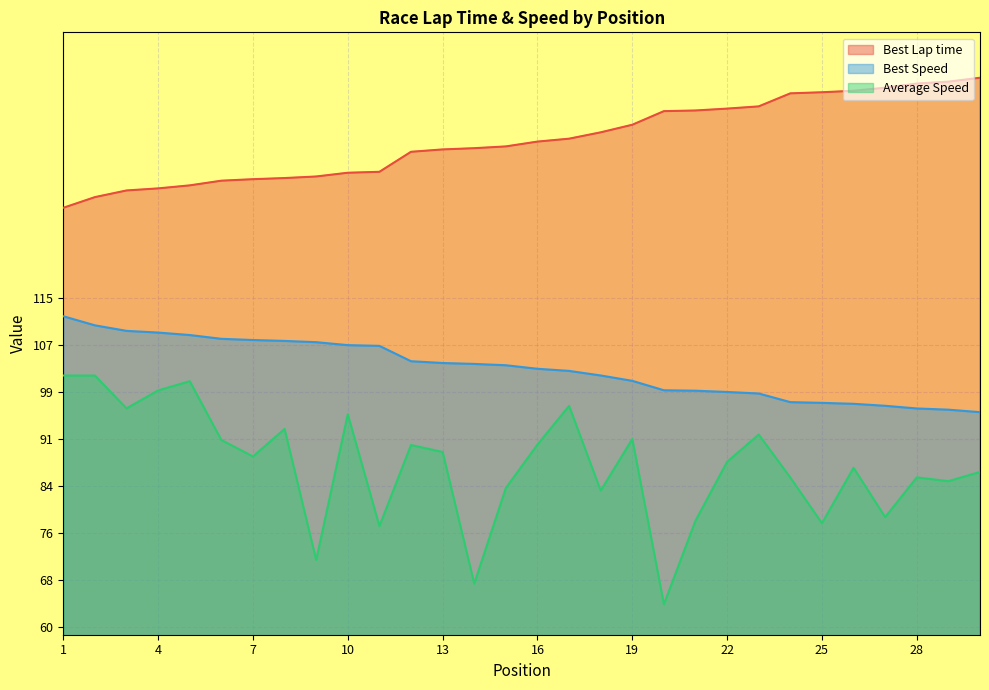

What is the average value of the Average Speed series?

87.2